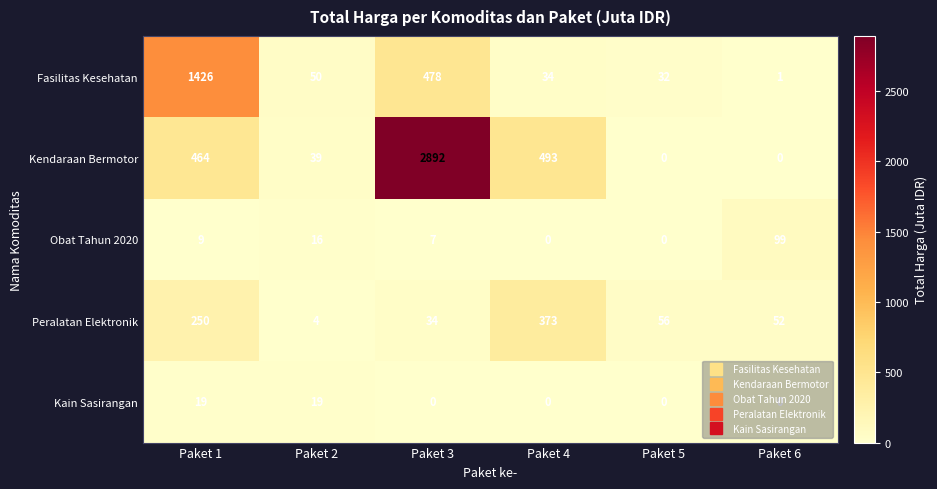

True or false: Obat Tahun 2020 has a value of 99 at Paket 6.

True